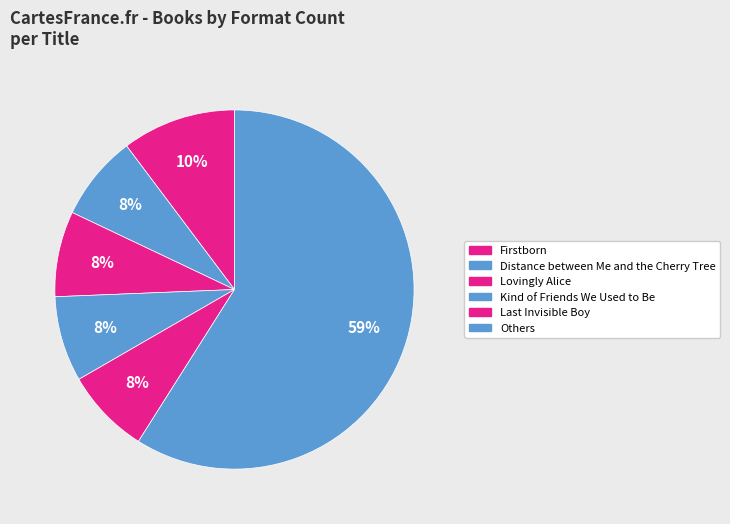

How many slices are in this pie chart?

6